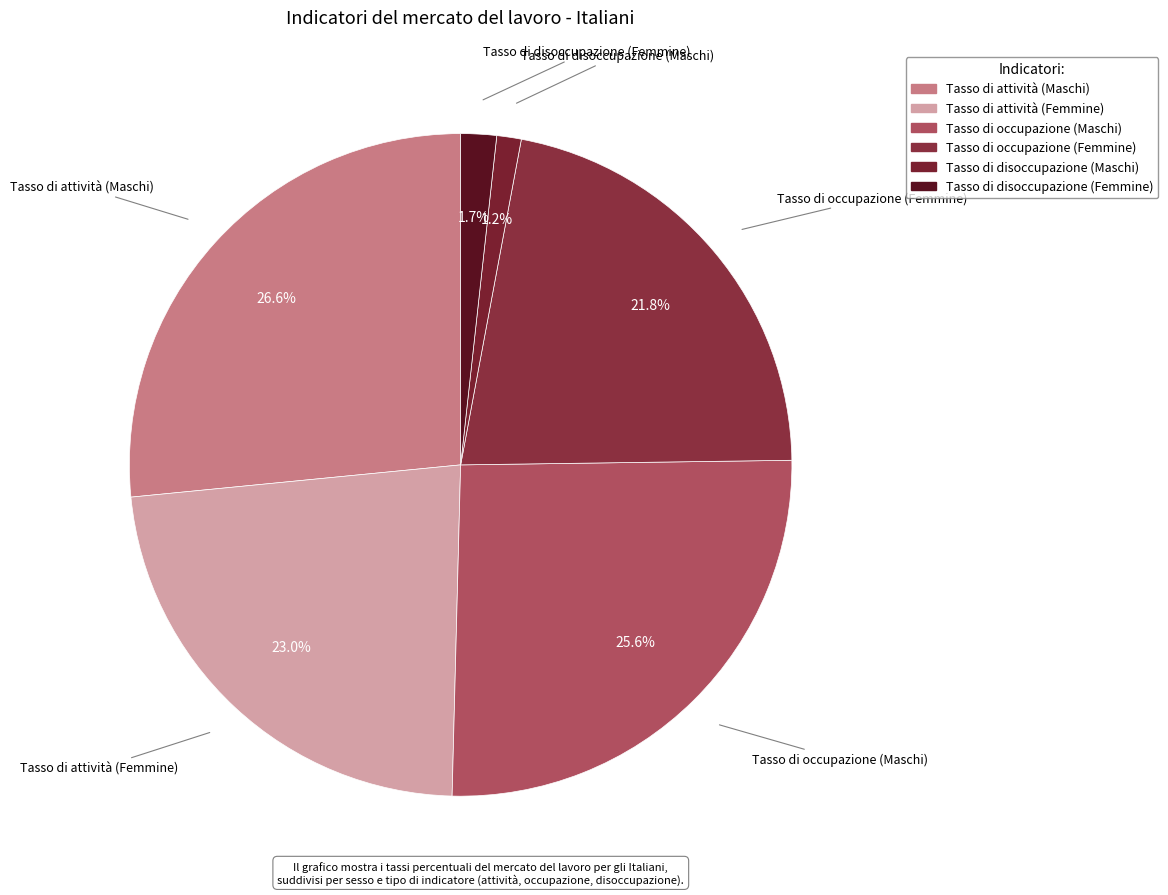

To the nearest percent, what percentage of the pie is Tasso di disoccupazione (Maschi)?

1%